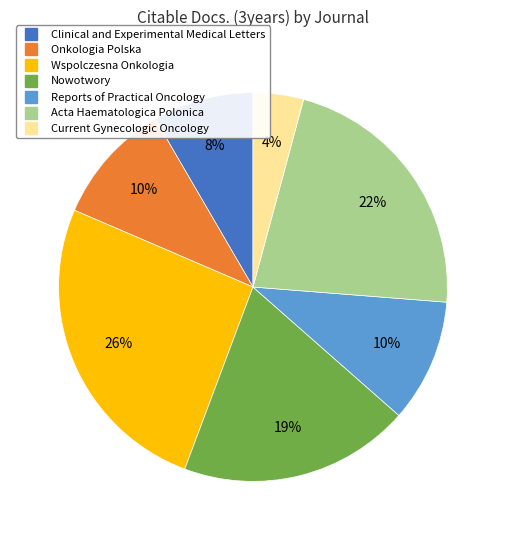

To the nearest percent, what is the average slice percentage?

14%